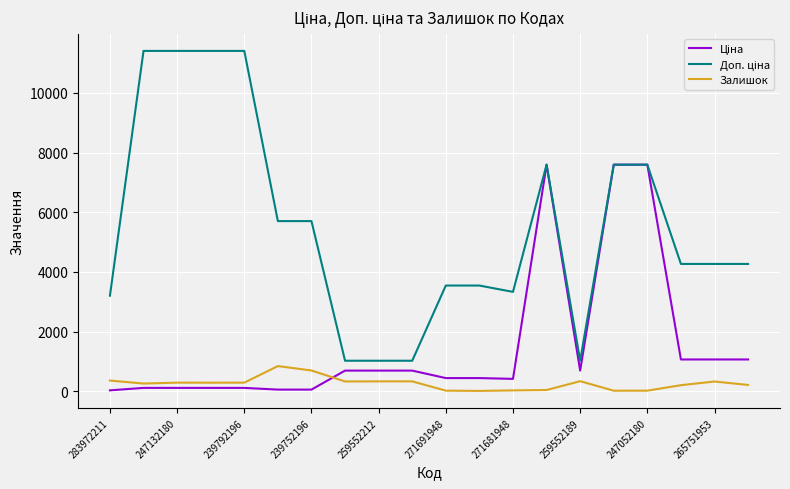

The value of Залишок at 239792196 is 290.0. True or false?

True